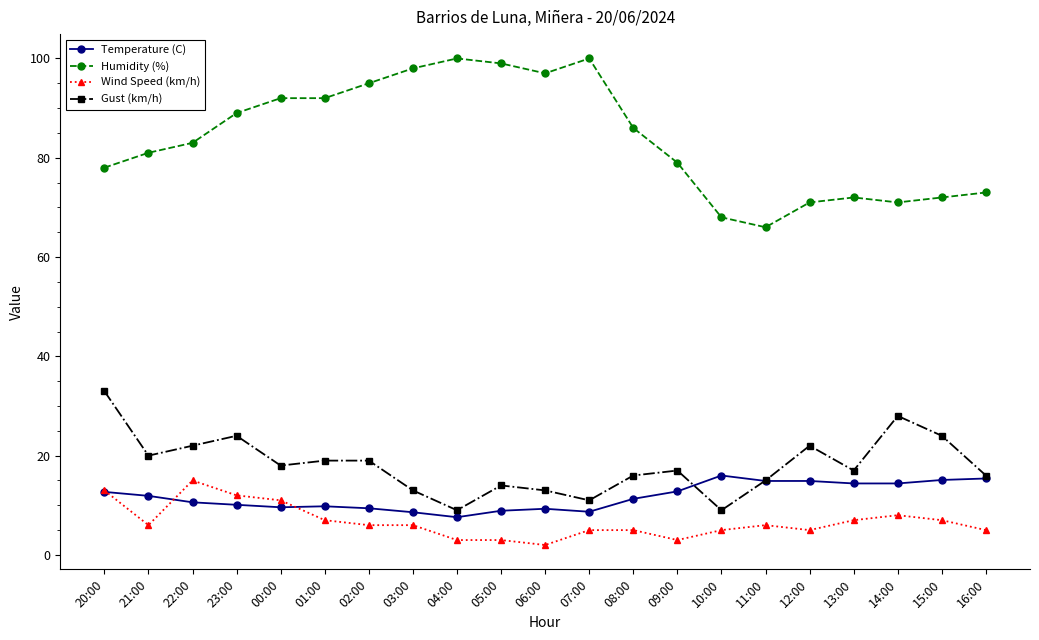

True or false: Gust (km/h) has more than 2 interior local peaks.

True